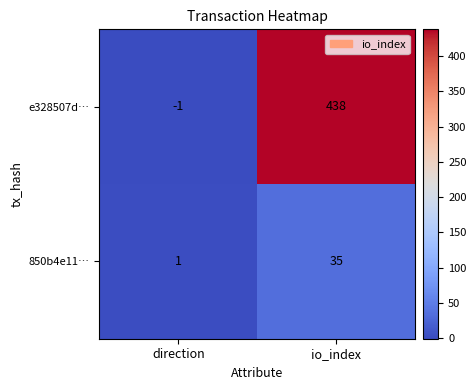

What is the maximum value shown in the chart?

438